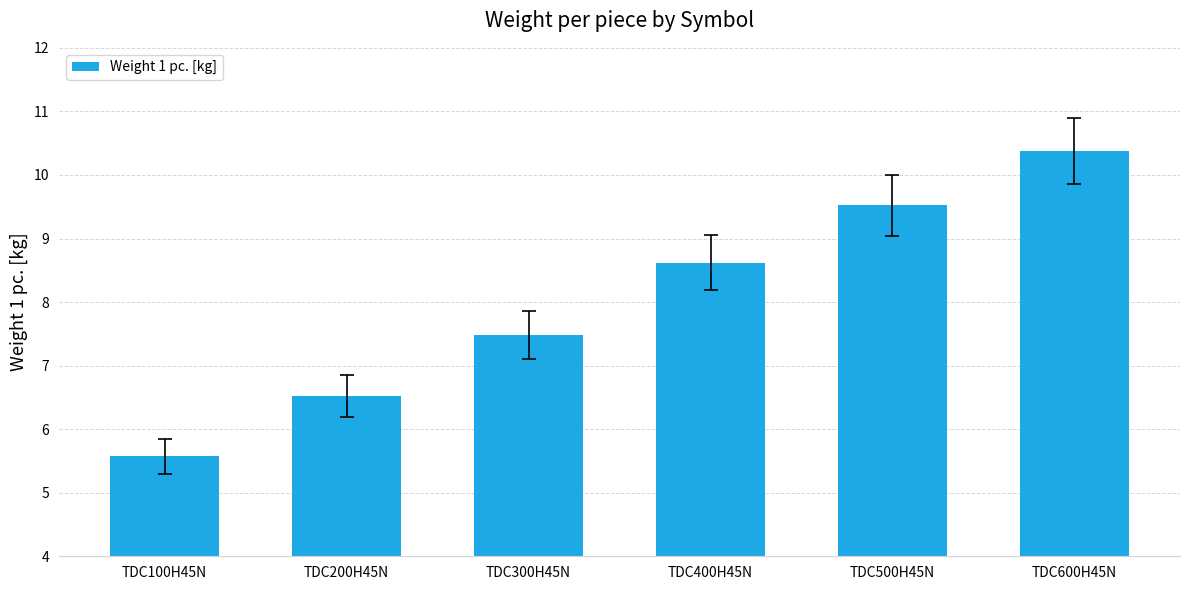

Reading right to left, list all the values displayed in this chart.

TDC600H45N=10.4	TDC500H45N=9.5	TDC400H45N=8.6	TDC300H45N=7.5	TDC200H45N=6.5	TDC100H45N=5.6